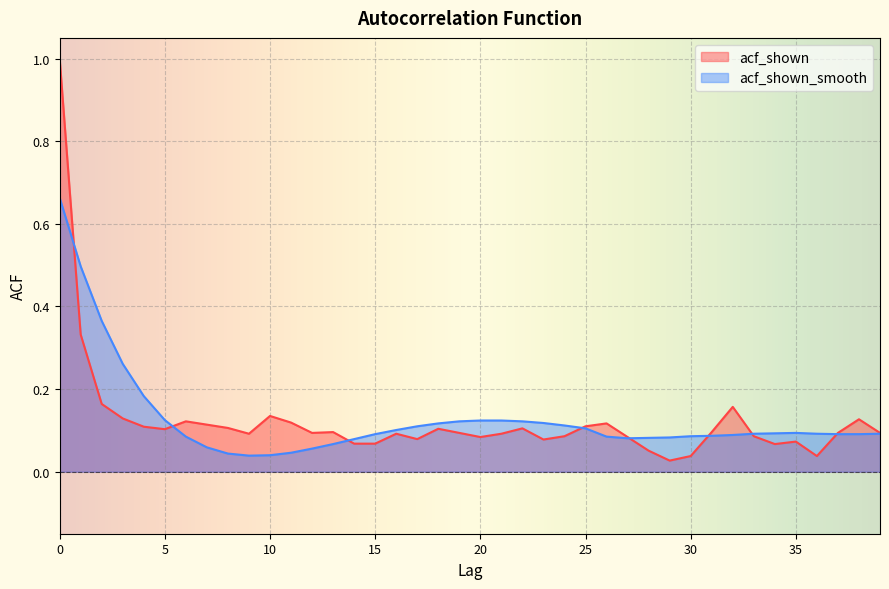

List the labels in order of acf_shown_smooth value, smallest first.

9, 10, 8, 11, 12, 7, 13, 14, 27, 28, 29, 6, 26, 30, 31, 32, 15, 37, 38, 33, 36, 39, 34, 35, 16, 25, 17, 24, 18, 23, 19, 22, 20, 21, 5, 4, 3, 2, 1, 0